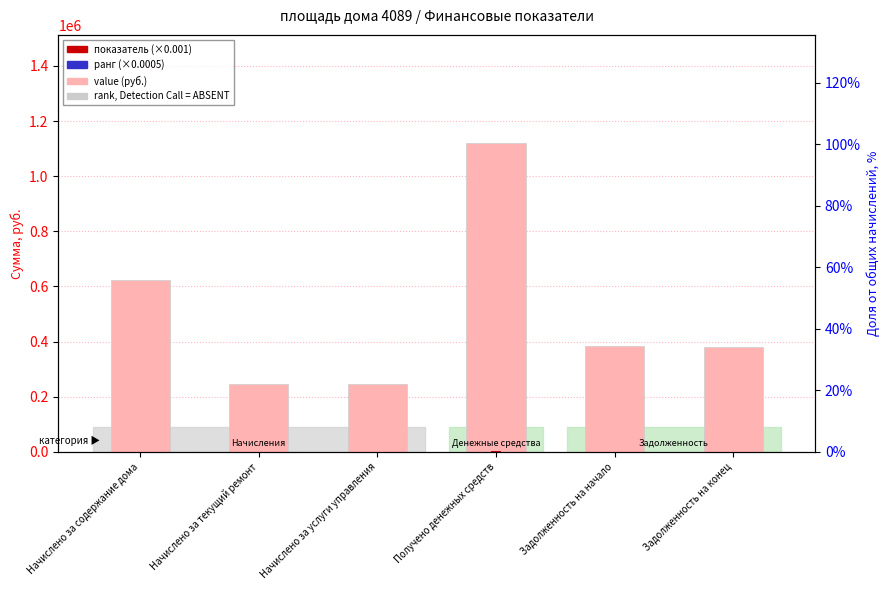

At which label does показатель (×0.001) first exceed 385?

Начислено за содержание дома